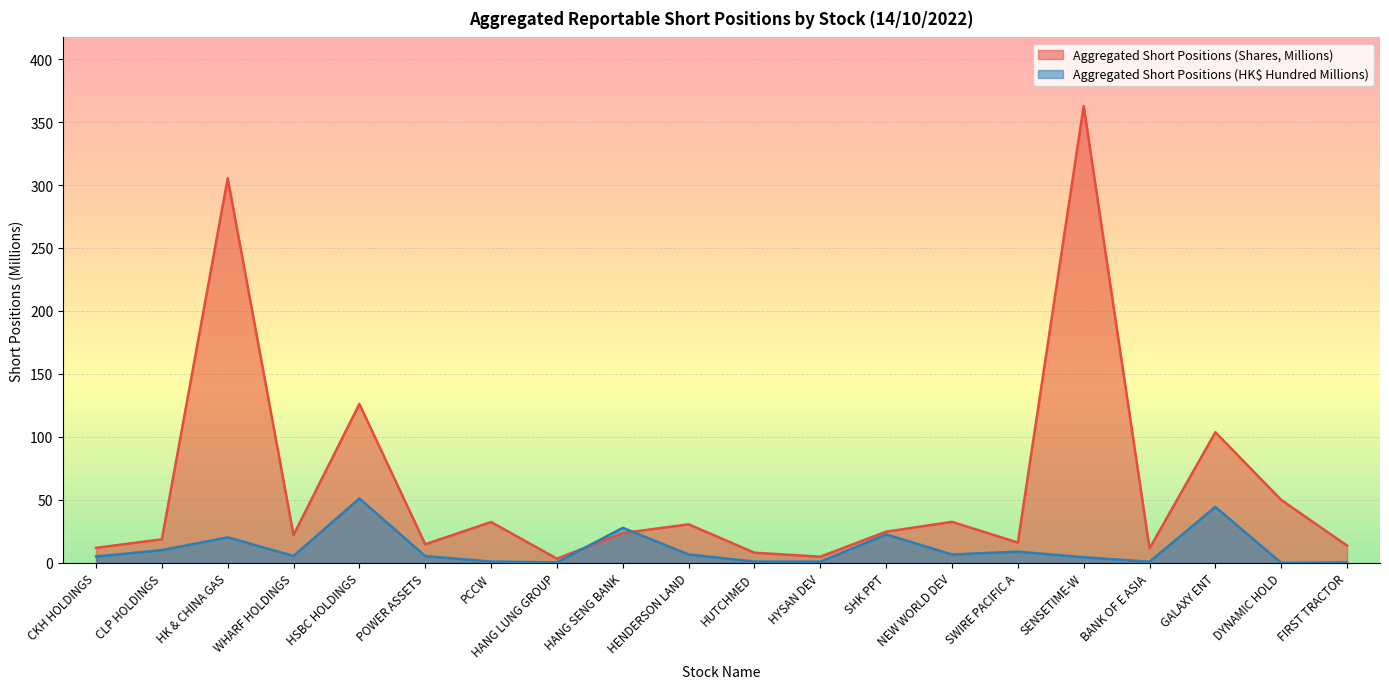

Where is the first local maximum for Aggregated Short Positions (HK$, Billions)?

HK & CHINA GAS